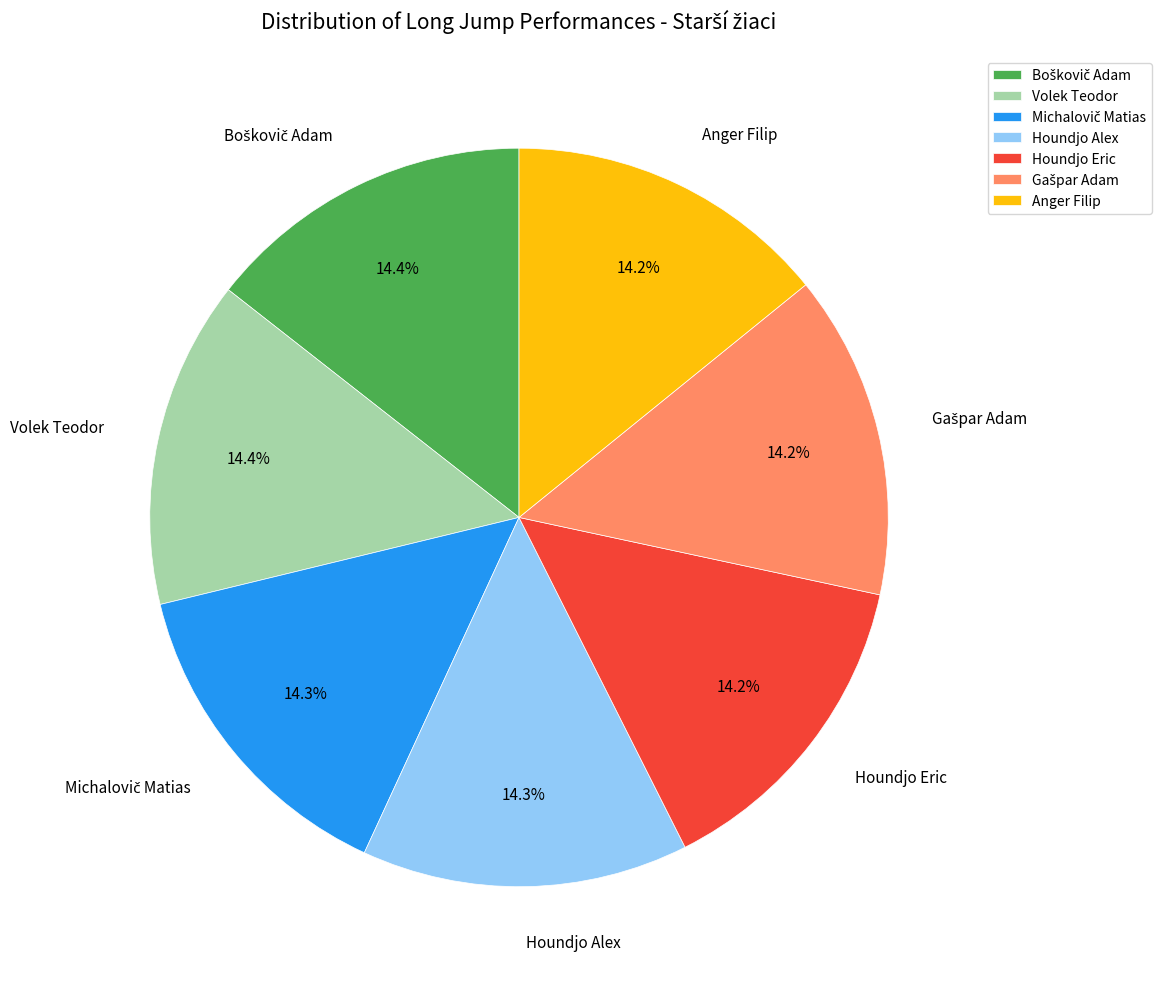

What is the ratio of the value at Houndjo Alex to the value at Volek Teodor?

1.0